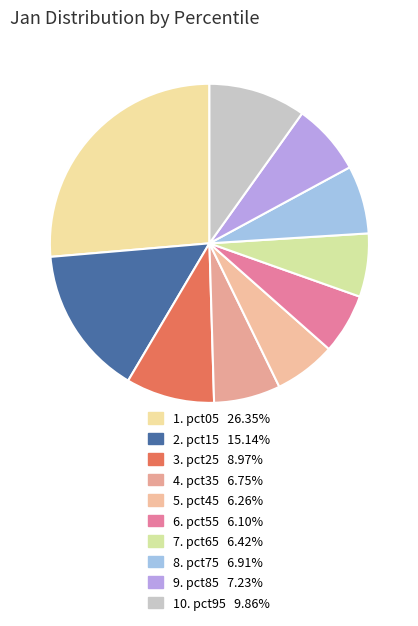

Count the number of slices in the pie.

10